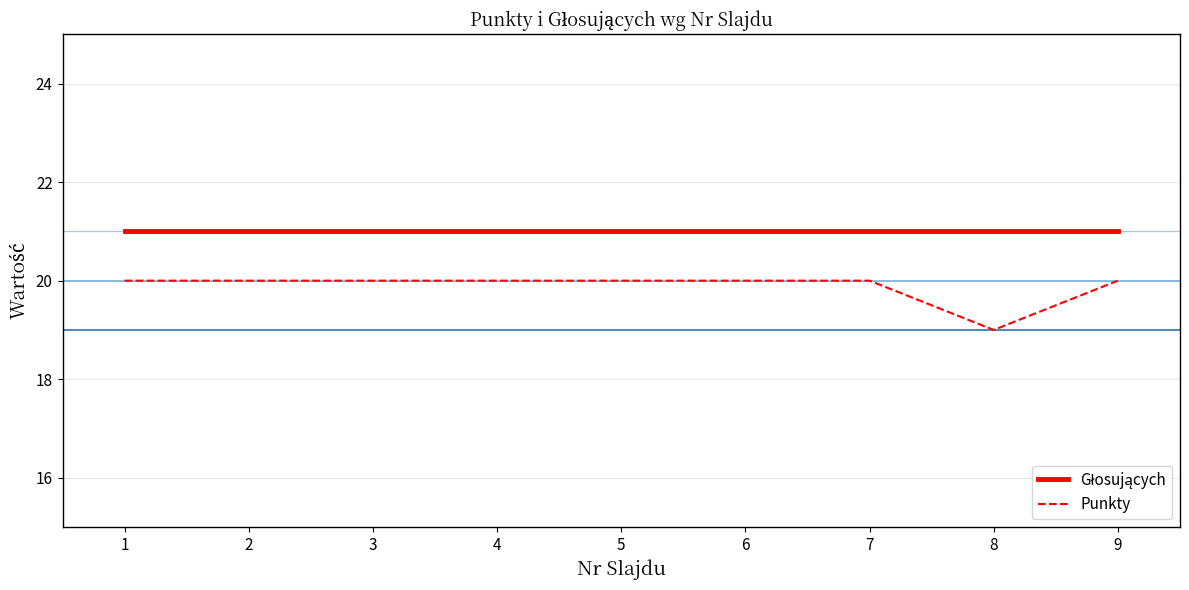

Is this an area chart (filled region under the line)?

No